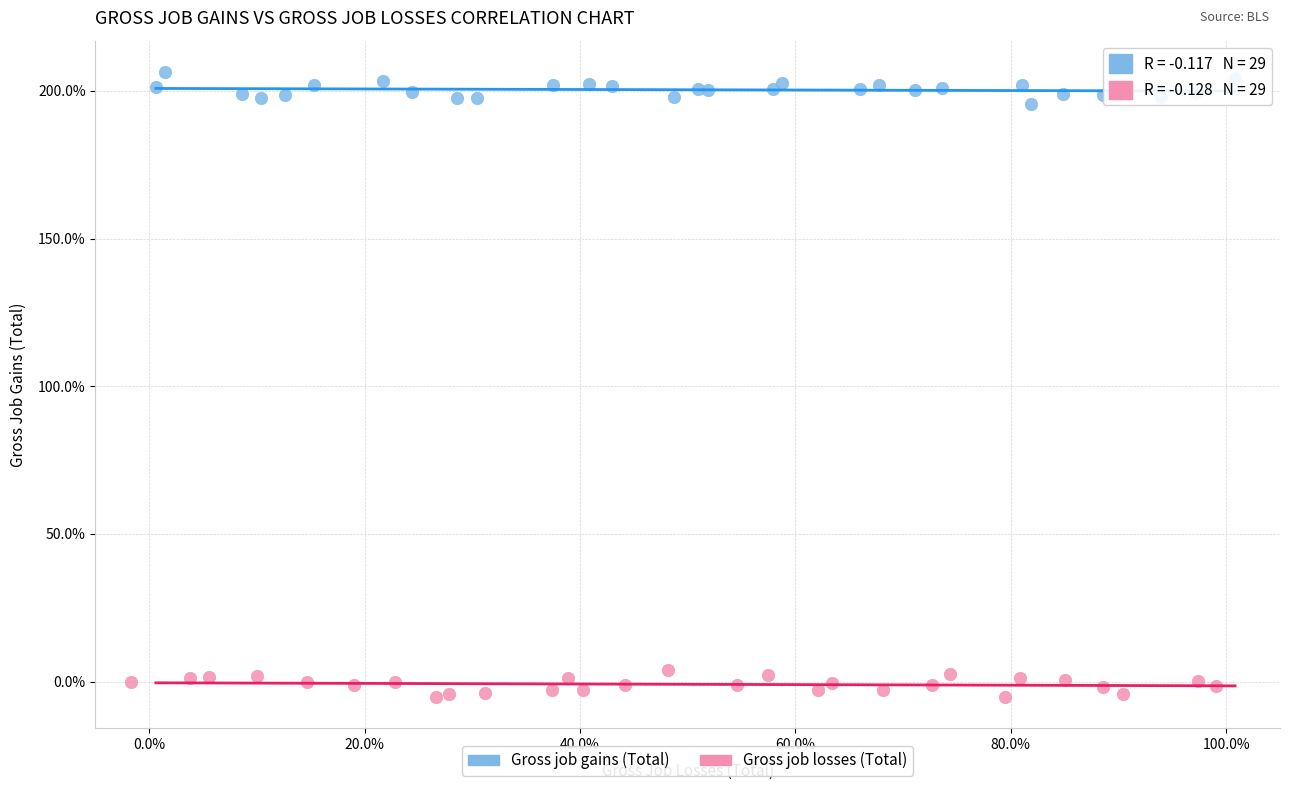

Which series contains the lowest Y value?

Gross job losses (Total)